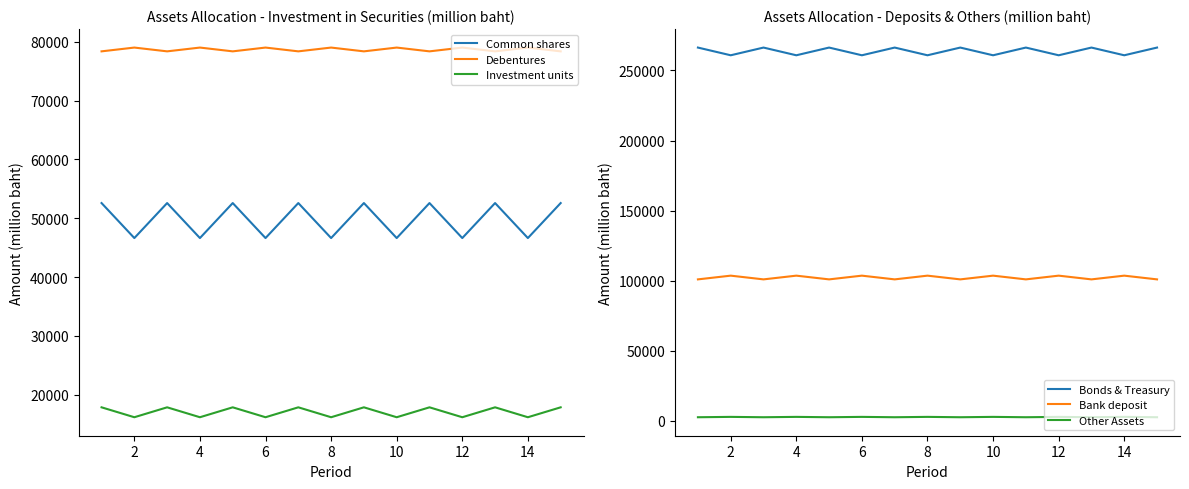

The value of Bank deposit at 2 is 179462.6. True or false?

False